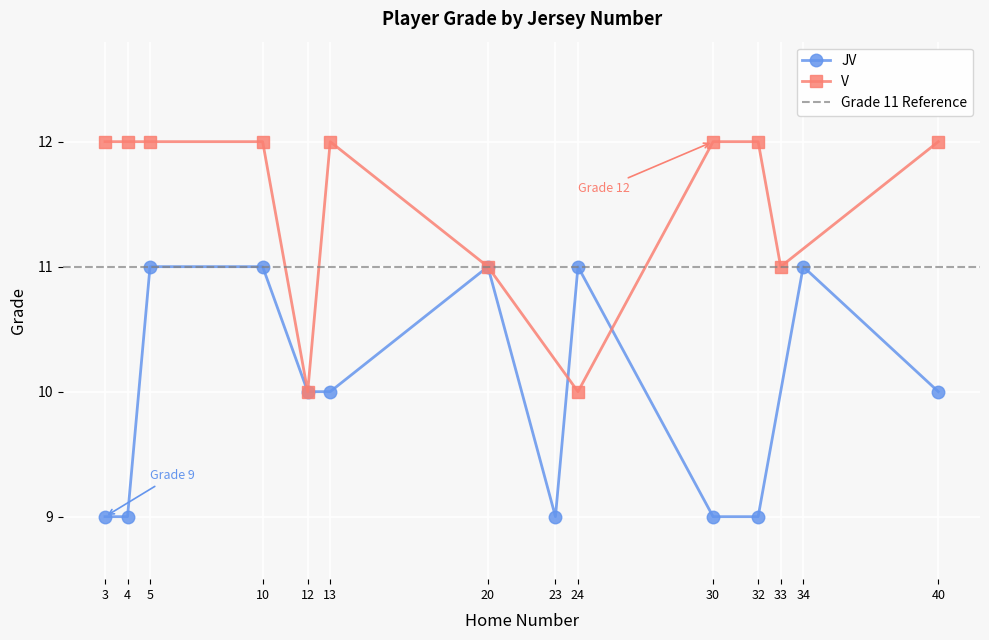

The value of JV at 34 is 11. True or false?

True